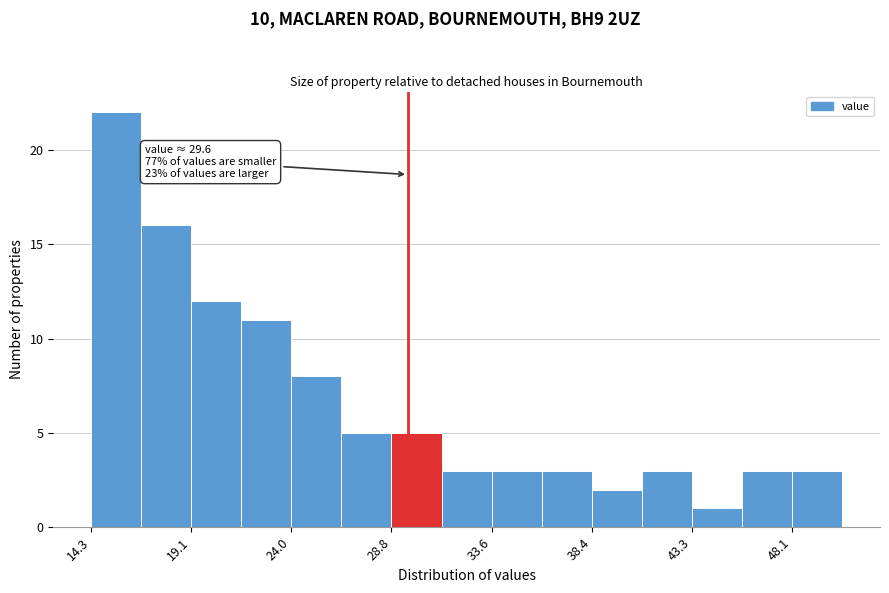

Over which range of the x-axis is the bar tallest?

14.5 to 16.5